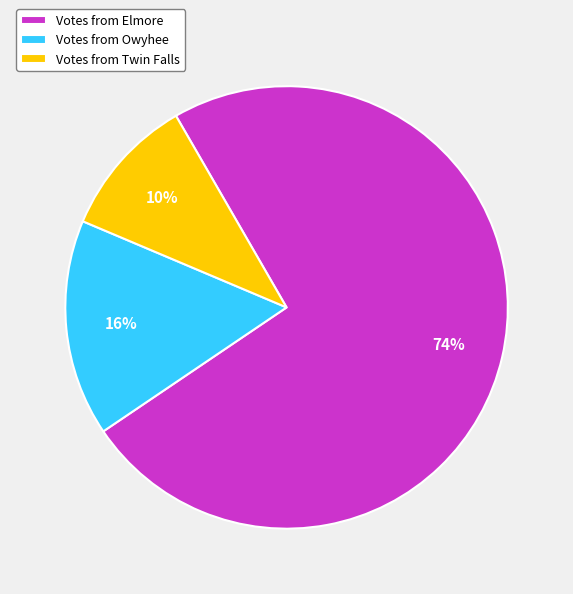

The Votes from Elmore slice represents 82% of the pie. True or false?

False